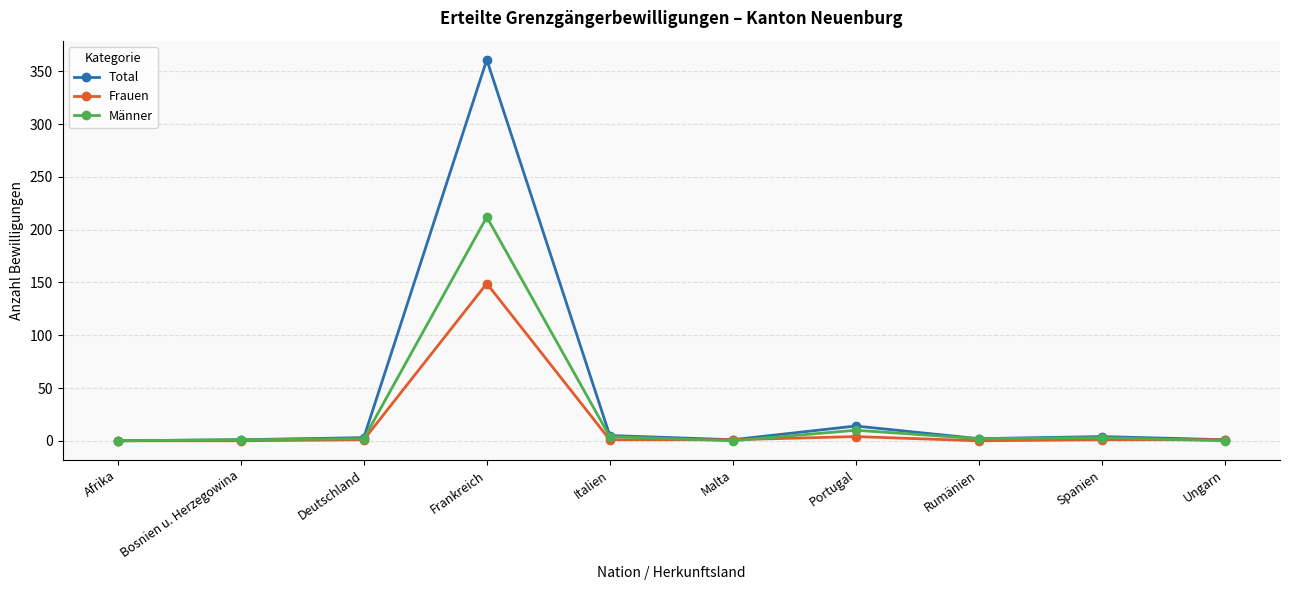

How many series are shown in this chart?

3